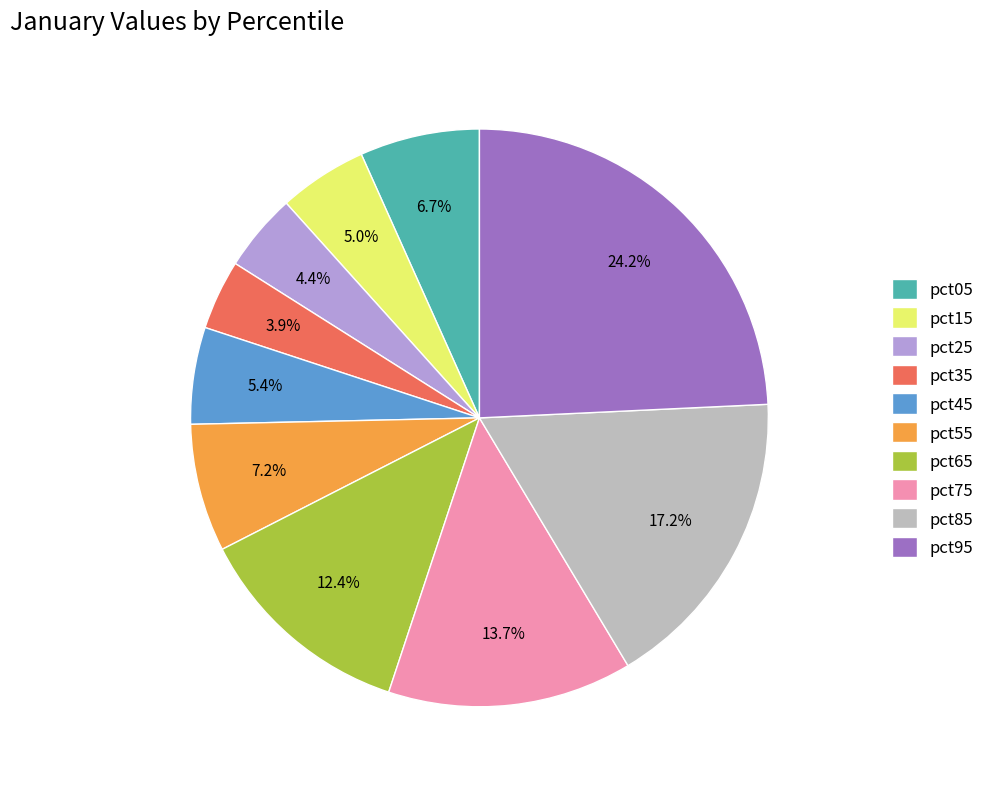

Count the number of slices in the pie.

10